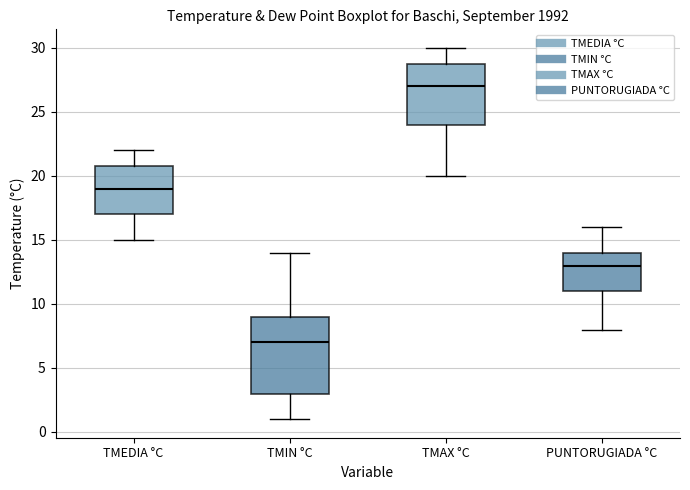

Which box's median line is the lowest?

TMIN °C